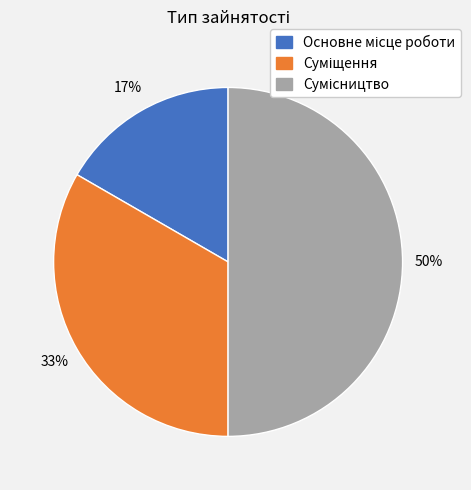

To the nearest percent, what is the difference between the largest and smallest slice percentages?

33%